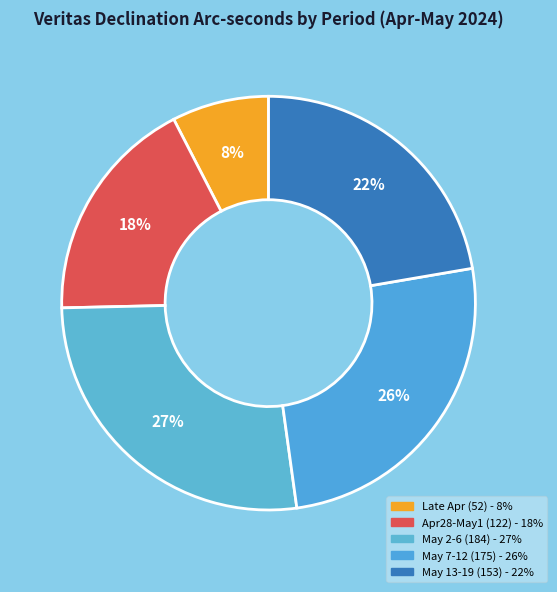

What is the smallest slice in the pie chart?

Late Apr (52) - 8%